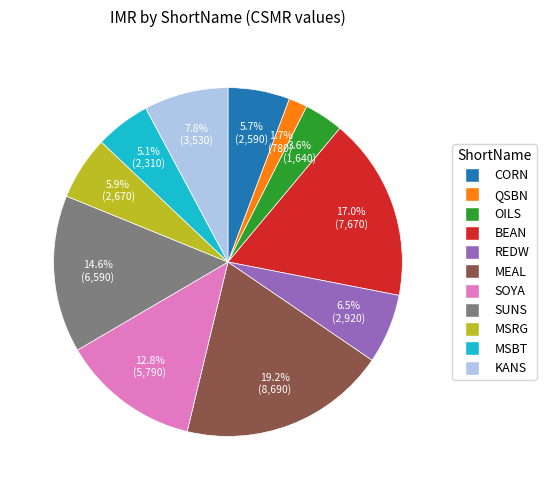

To the nearest percent, what is the average slice percentage?

9%